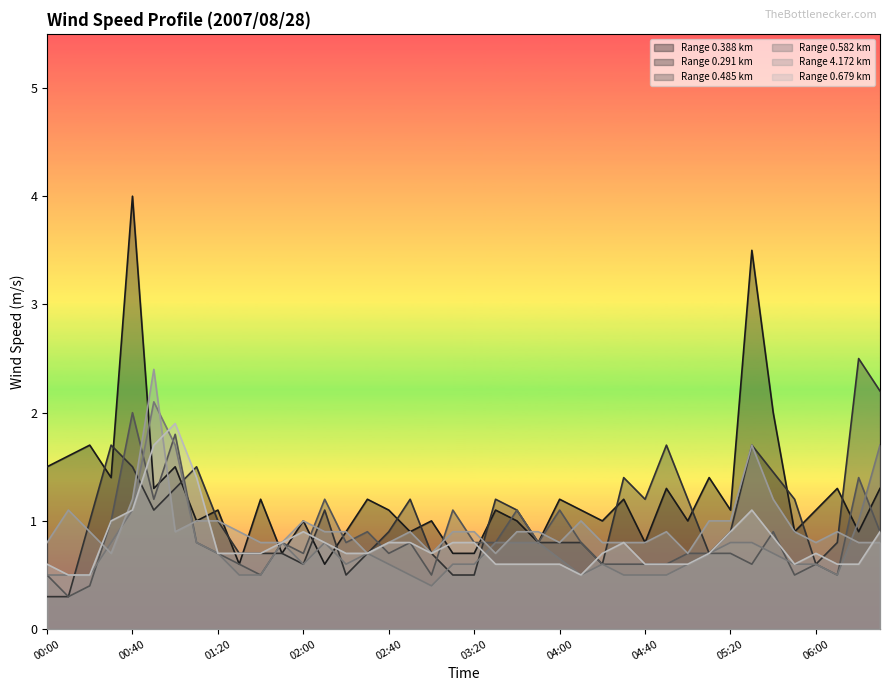

Which series ends up on top after the final intersection of 0.485 and 4.172?

0.485